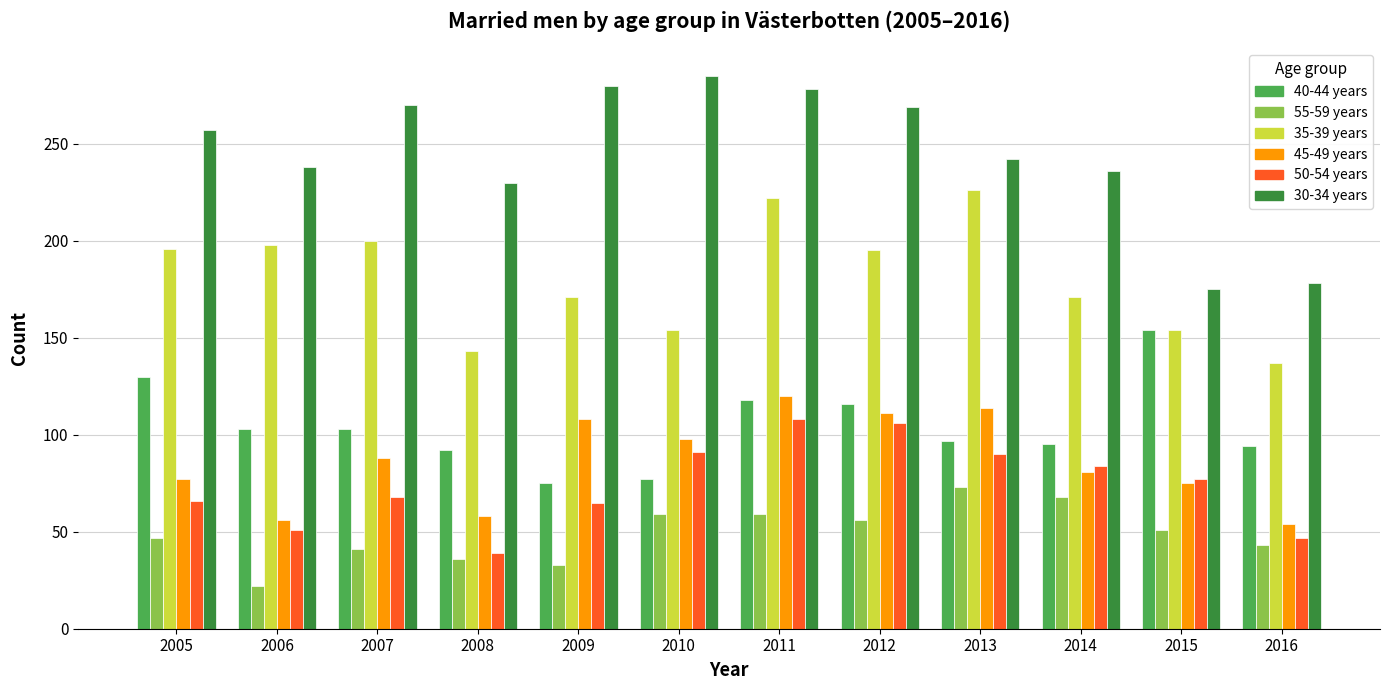

What is the minimum value for 30-34 years?

175